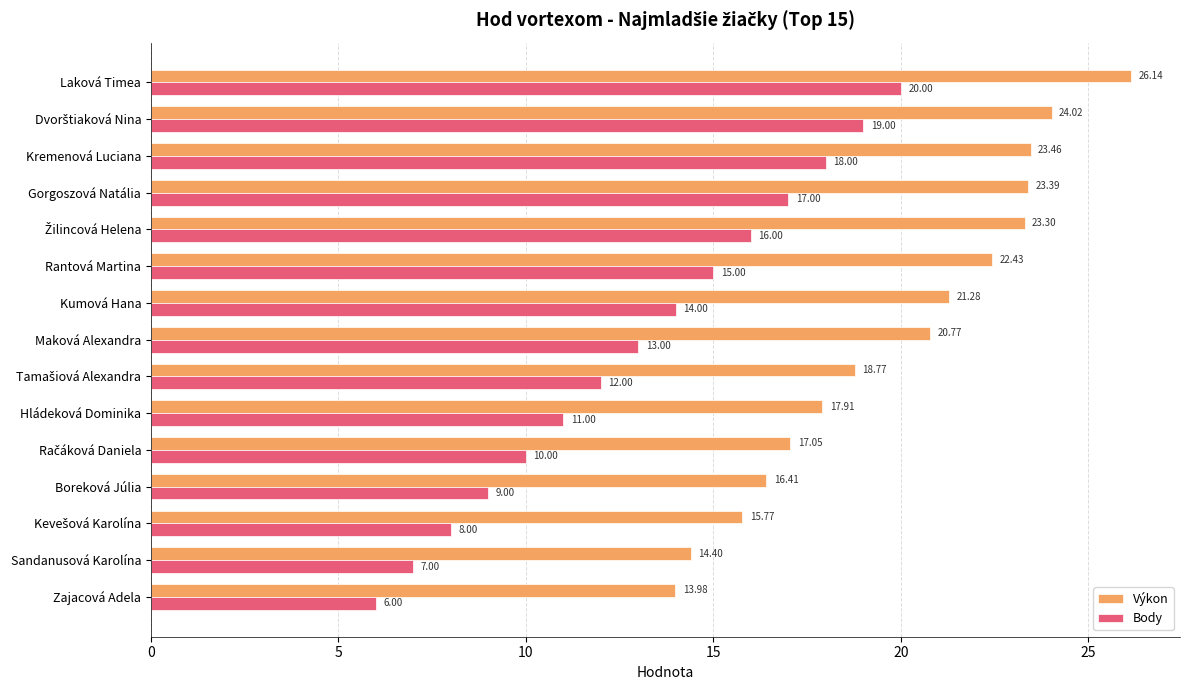

At which label is Body closest to 13?

Maková Alexandra